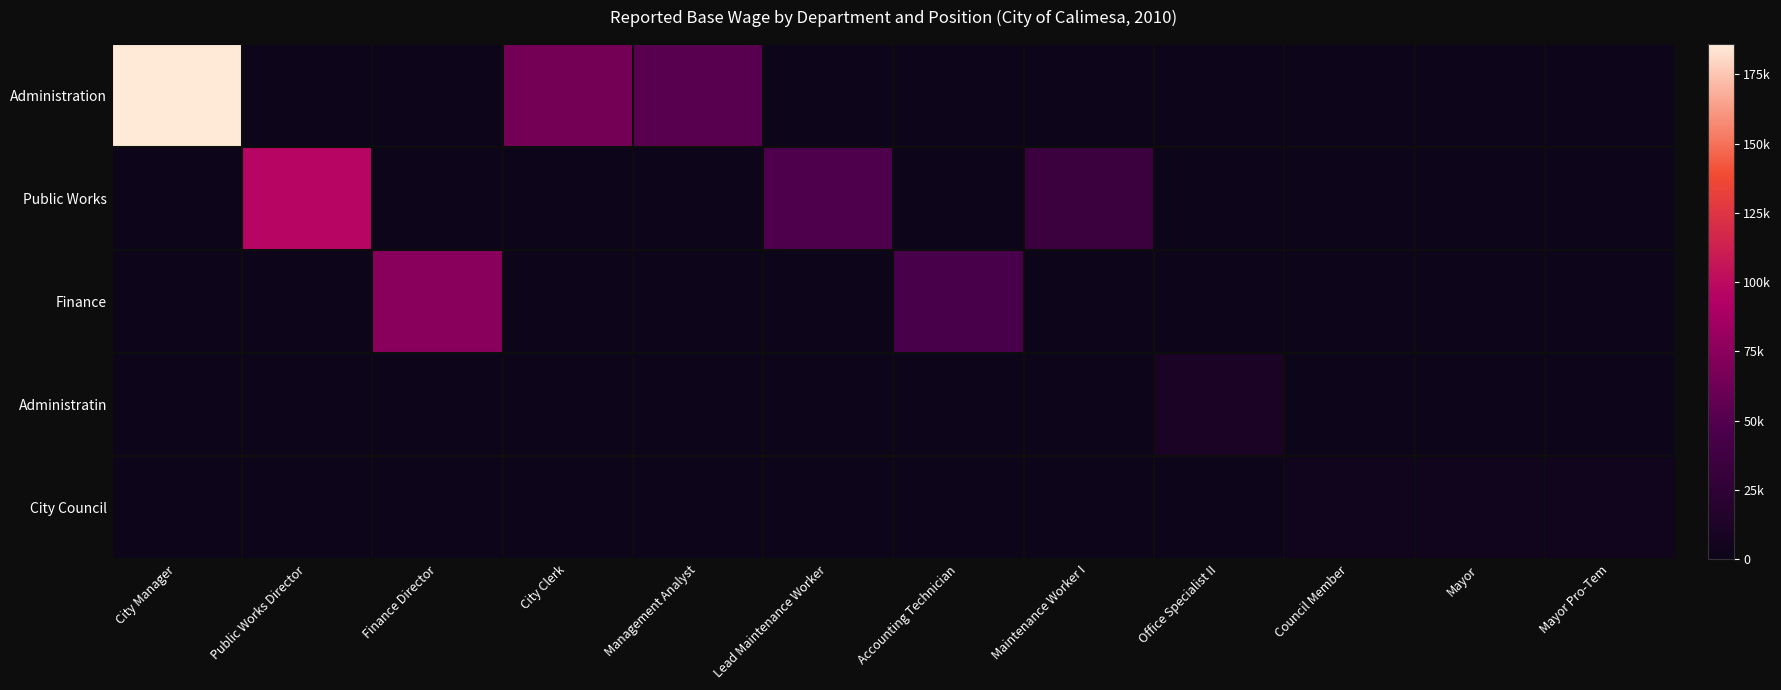

Where is Administration nearest to the value 119077?

City Clerk